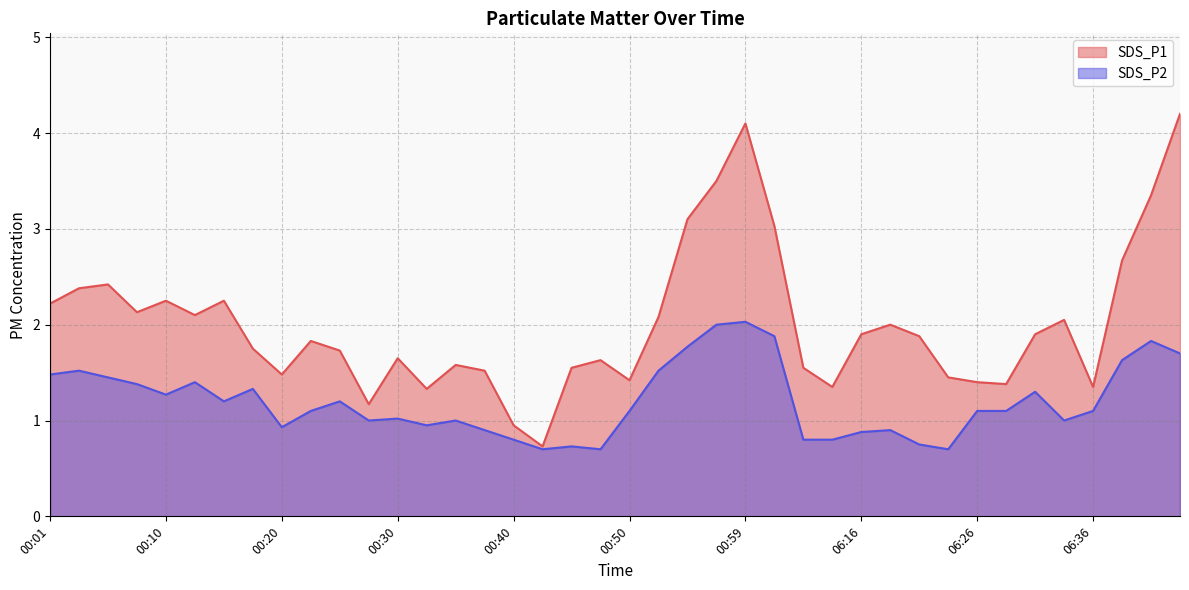

What is the label of the 1st point from the left?

00:01